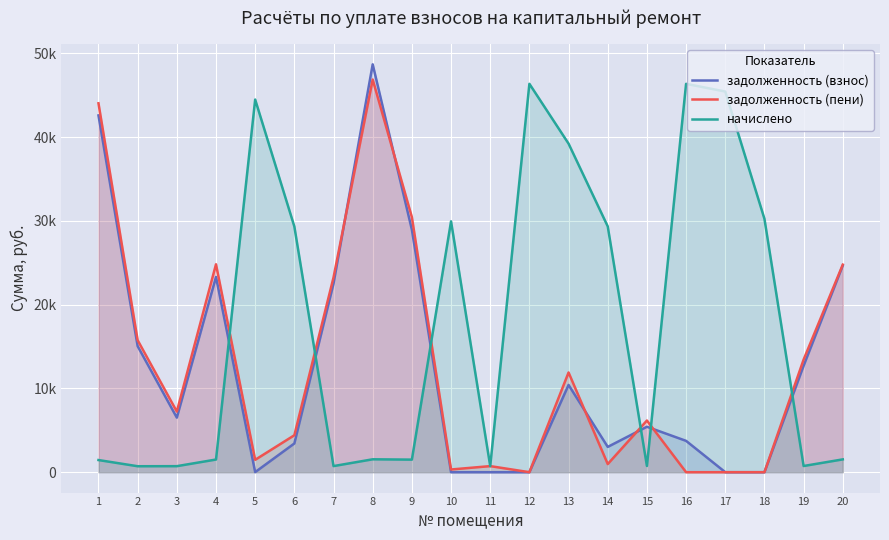

Which series ends up on top after the final intersection of начислено and задолженность (взнос)?

задолженность (взнос)